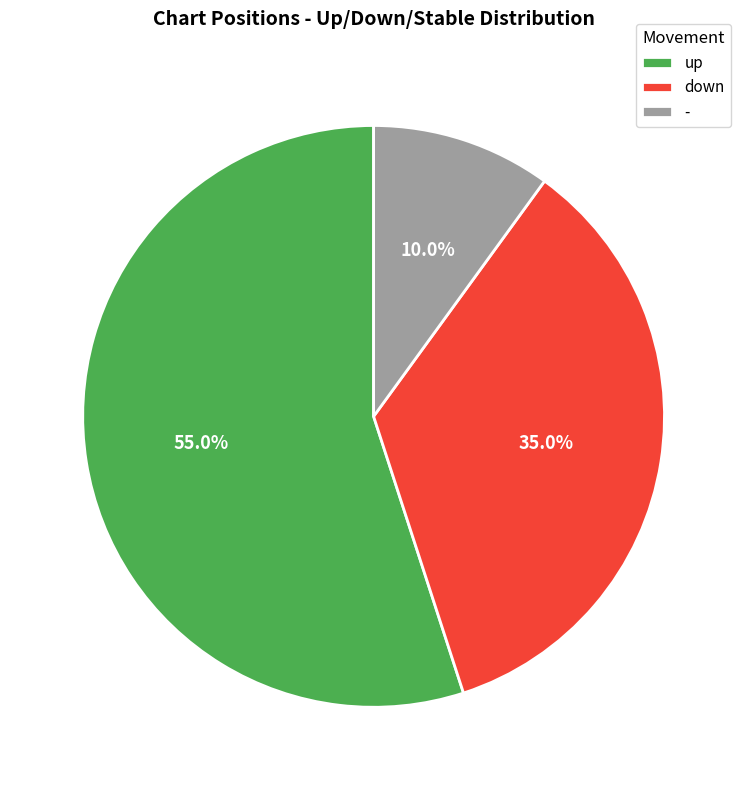

The up slice represents 55% of the pie. True or false?

True